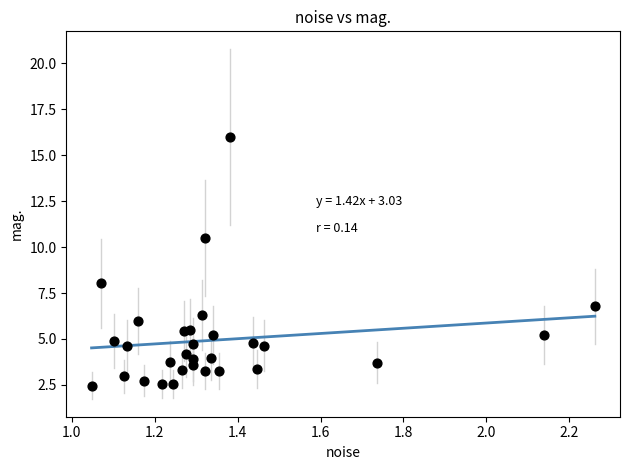

What Y value in the scatter plot is closest to 9?

8.0